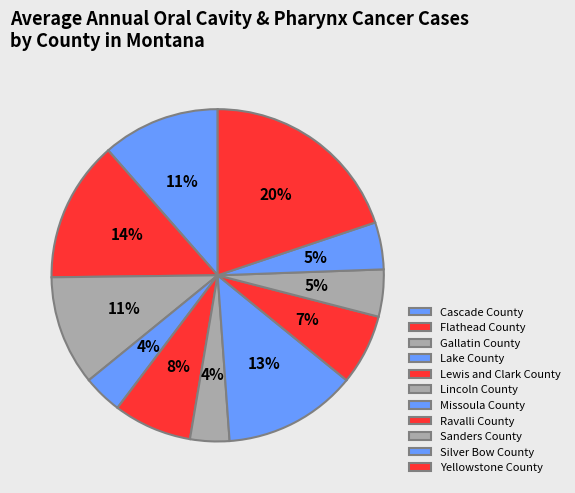

How many segments does this pie chart have?

11